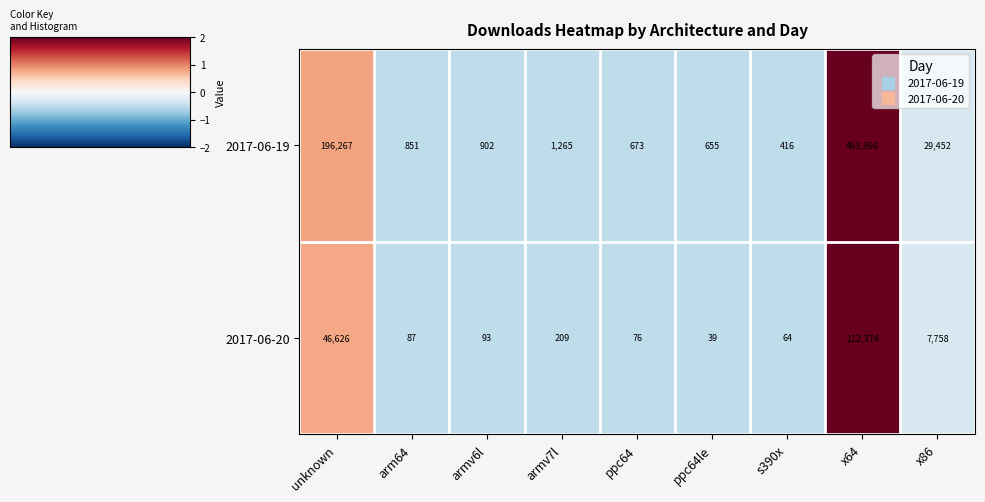

Which series has the largest total across all categories?

2017-06-19